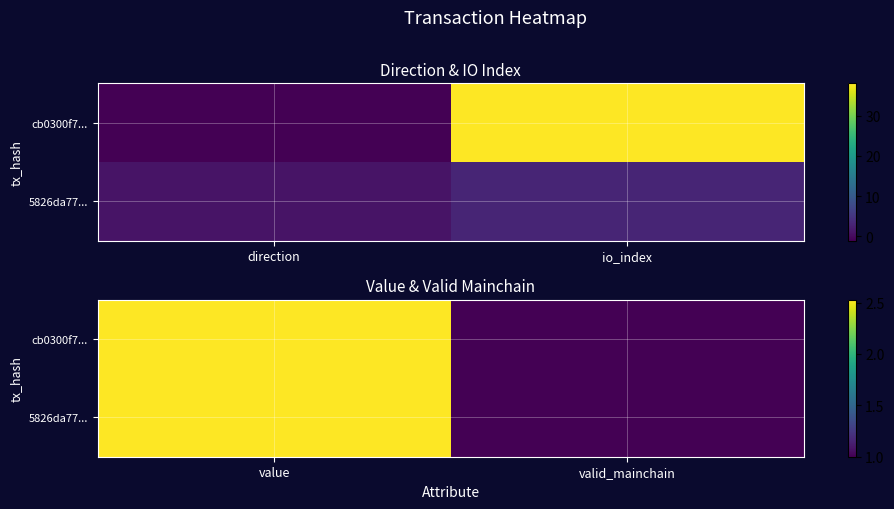

Count the cb0300f7... values in the range 1 to 2.

1